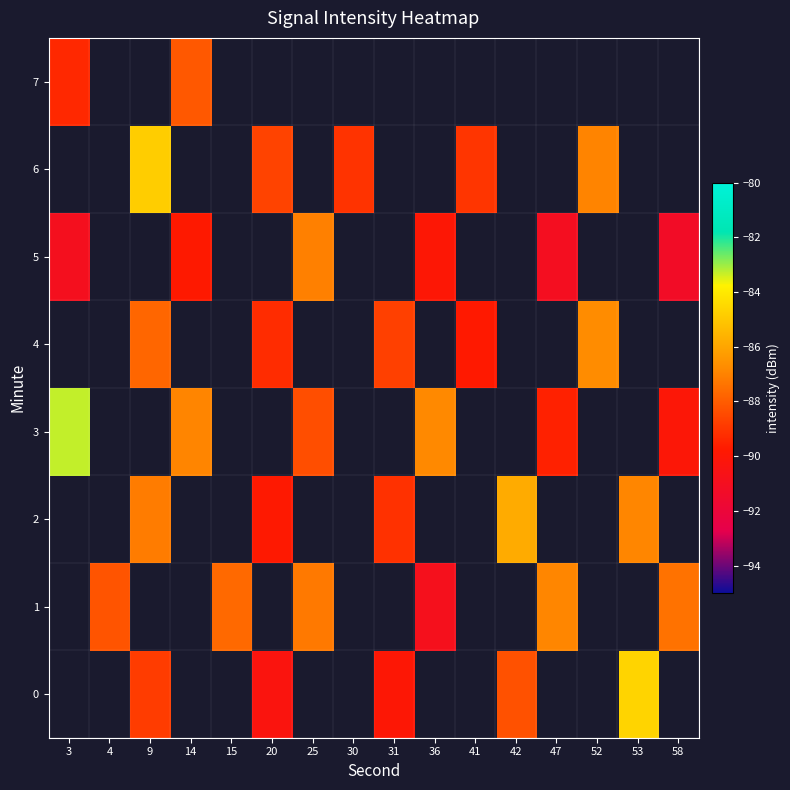

Which label corresponds to the smallest value in the chart?

58